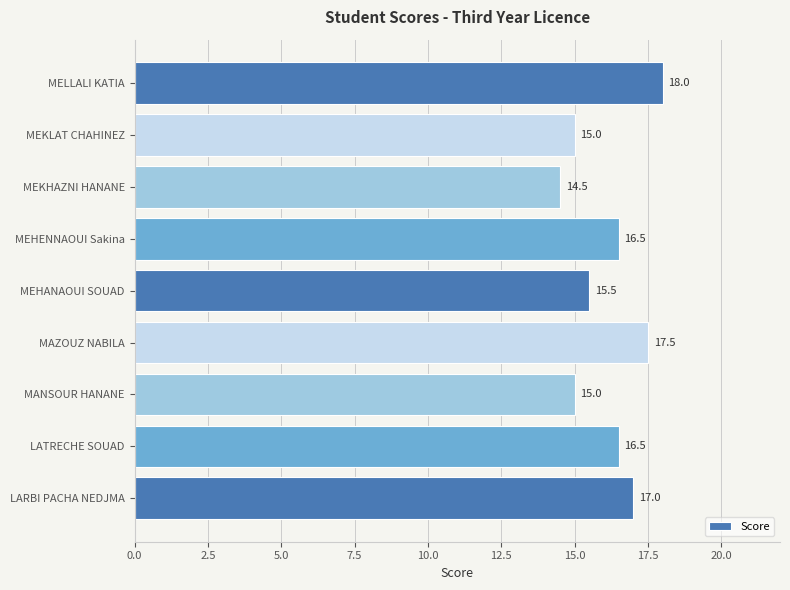

Is it true that the value at MAZOUZ NABILA is 17.5?

True